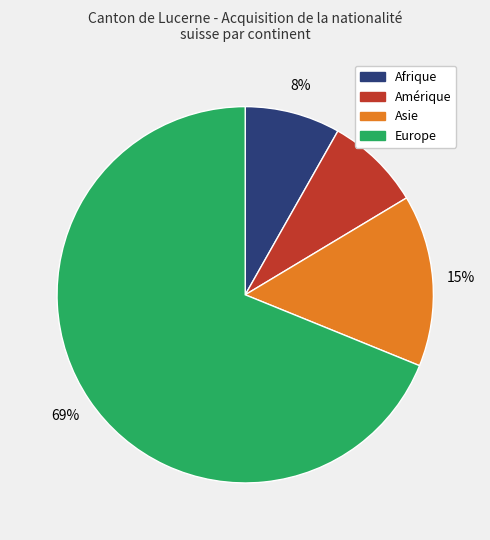

Which has a higher value, Europe or Asie?

Europe